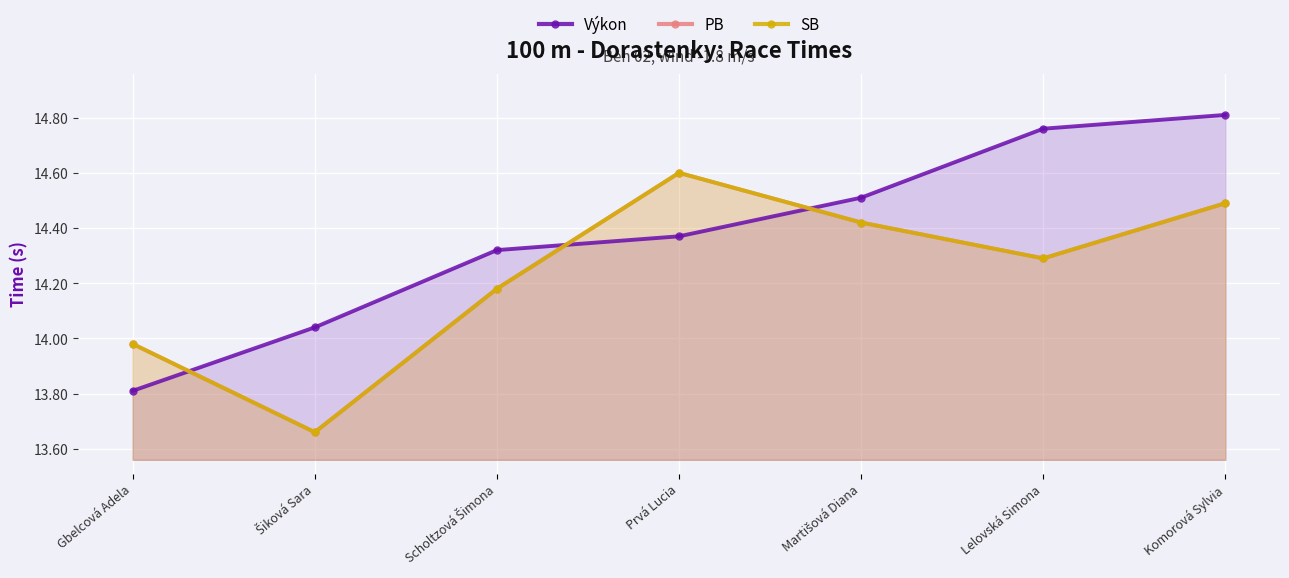

What is the difference between the maximum and minimum values in the SB series?

0.9